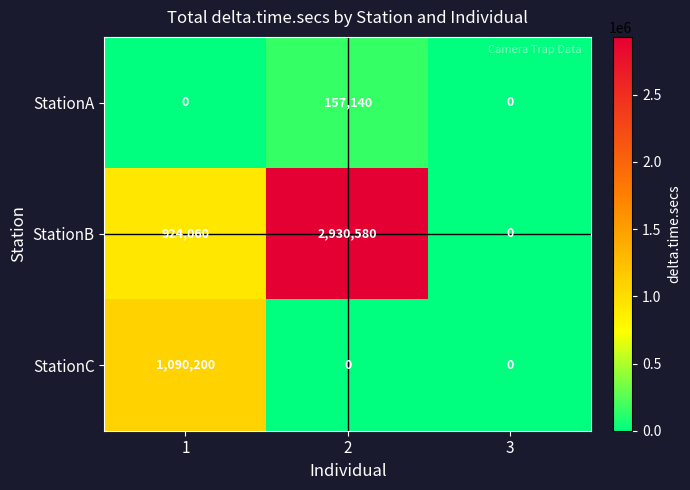

List the series in order of their overall mean, lowest first.

StationA, StationC, StationB